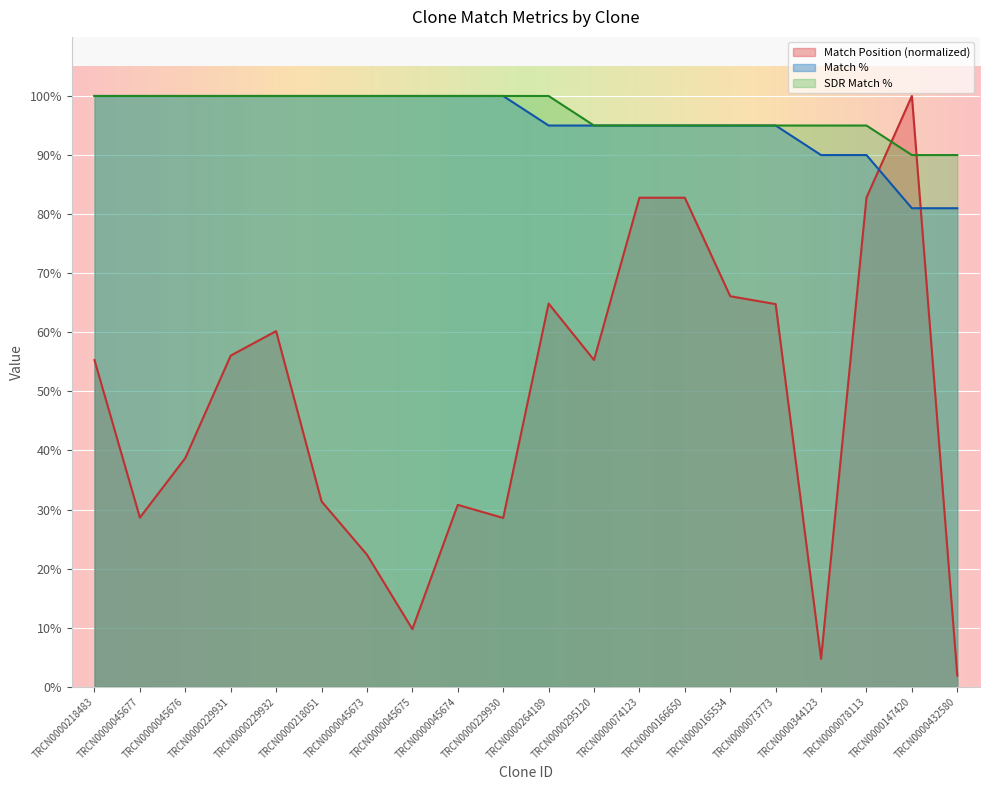

True or false: Match % has more than 2 points higher than both neighbors.

False